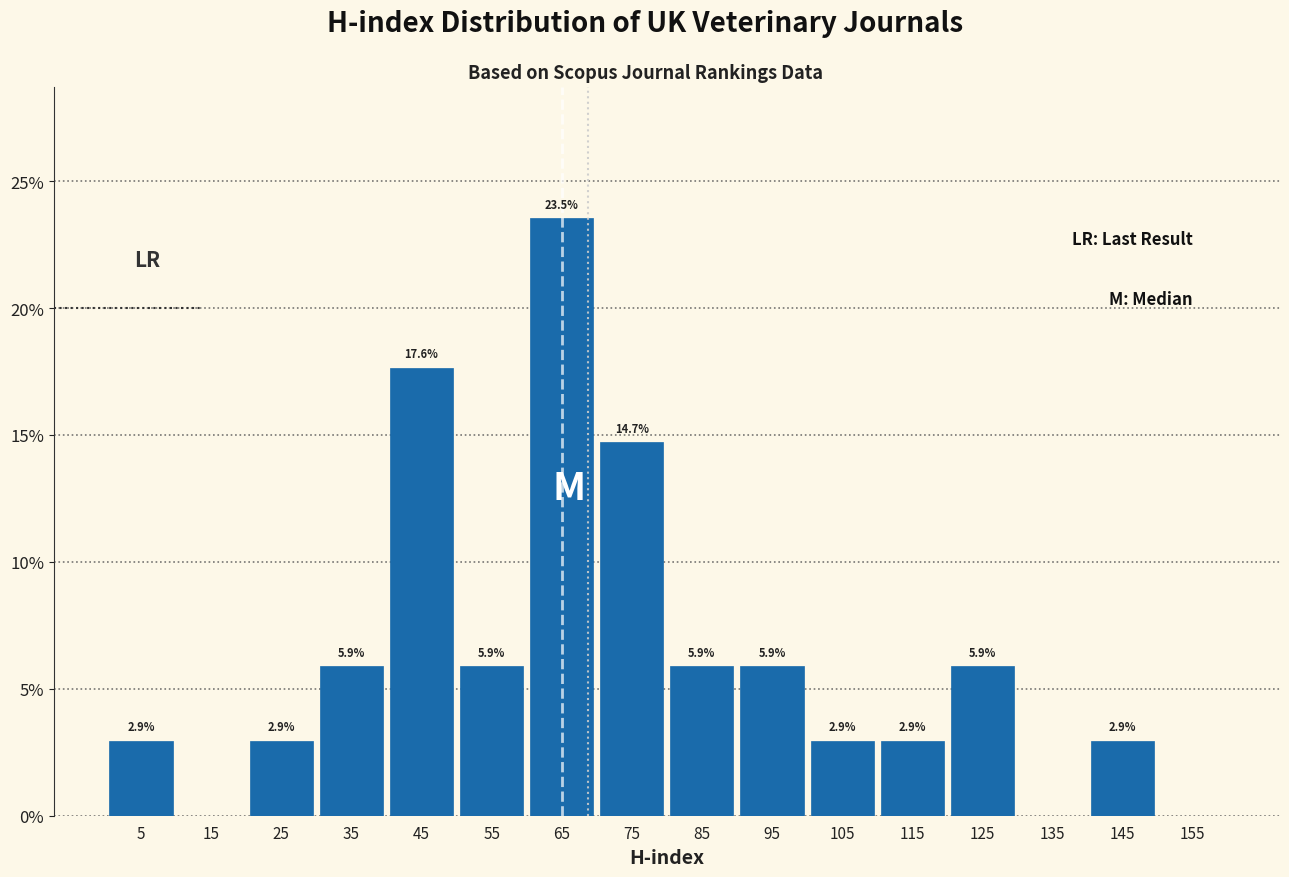

Which range on the x-axis has the tallest bar?

60 to 70